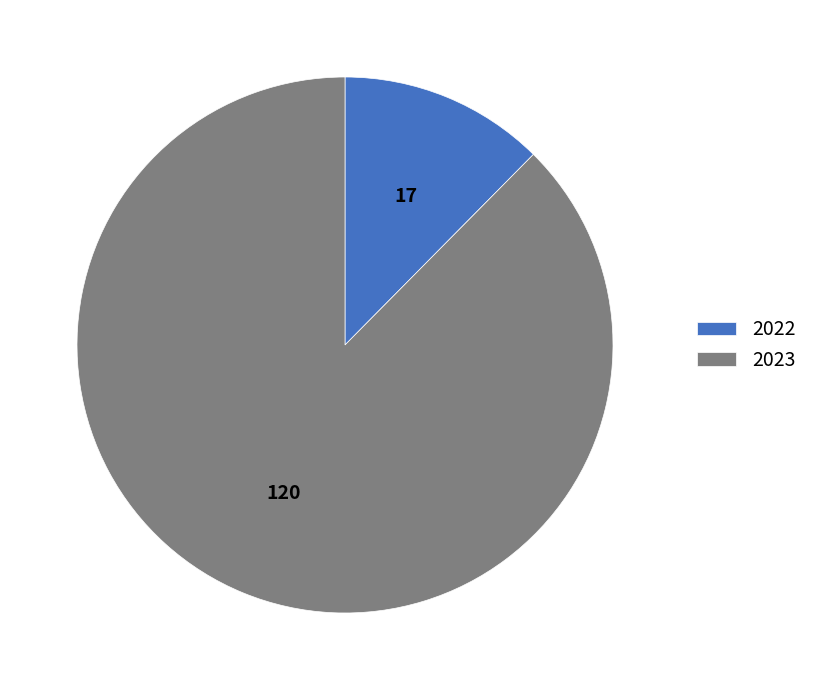

Which has a higher value, 2022 or 2023?

2023